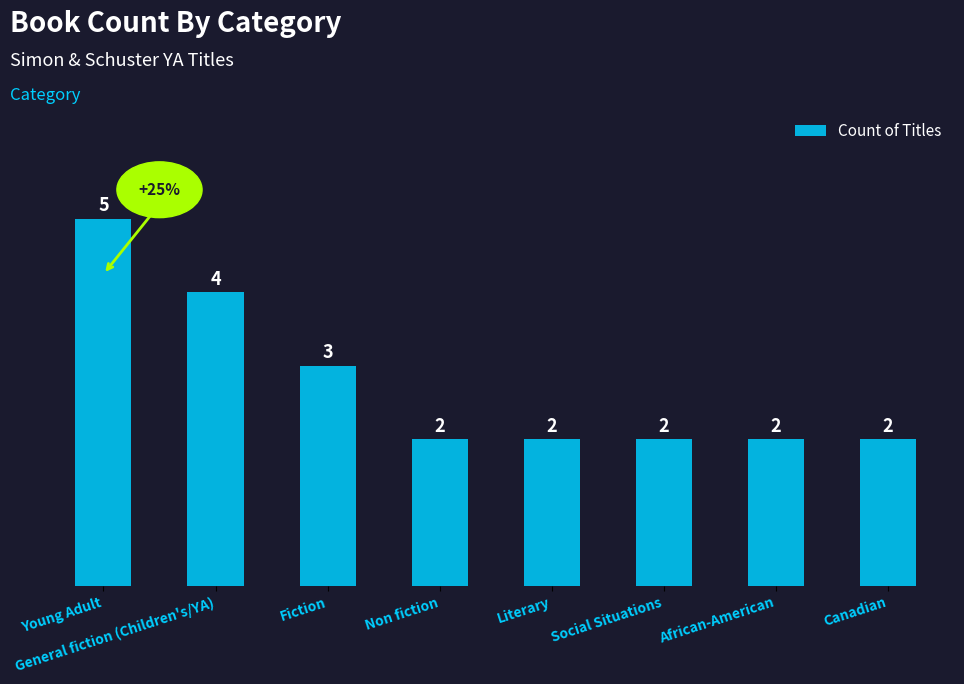

What is the value of the 7th bar from the left?

2